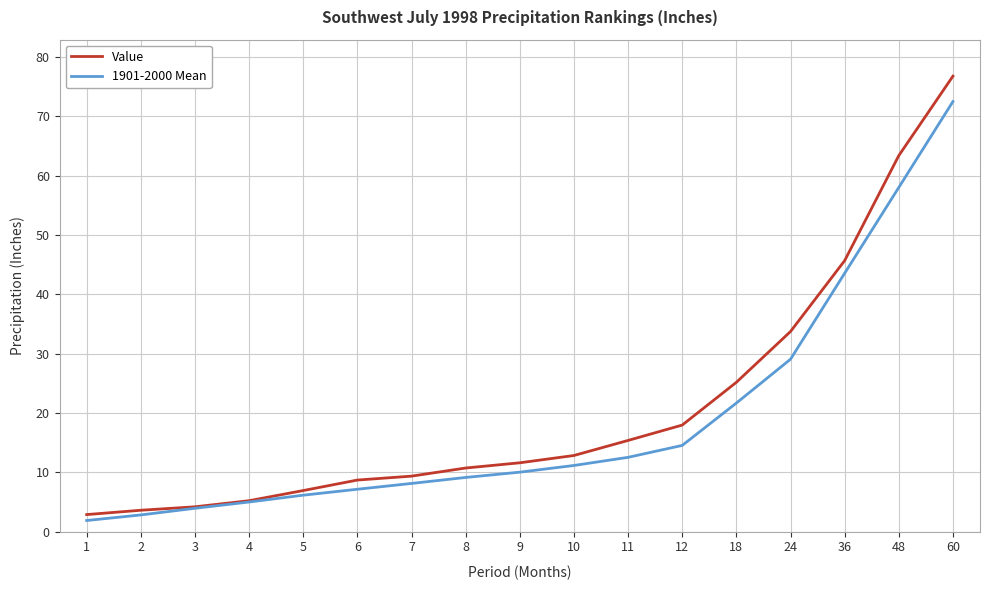

Is the value of 1901-2000 Mean at 24 greater than the value of Value at 36?

No